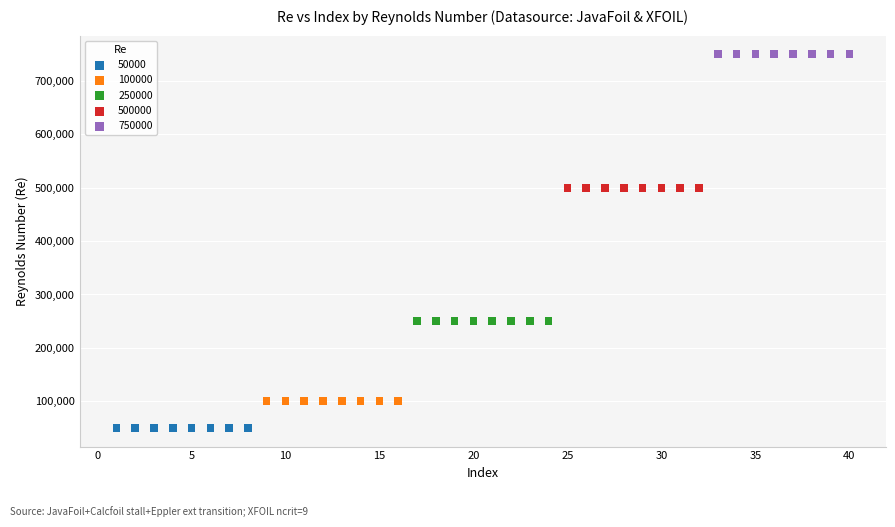

Which series contains the highest Y value?

750000